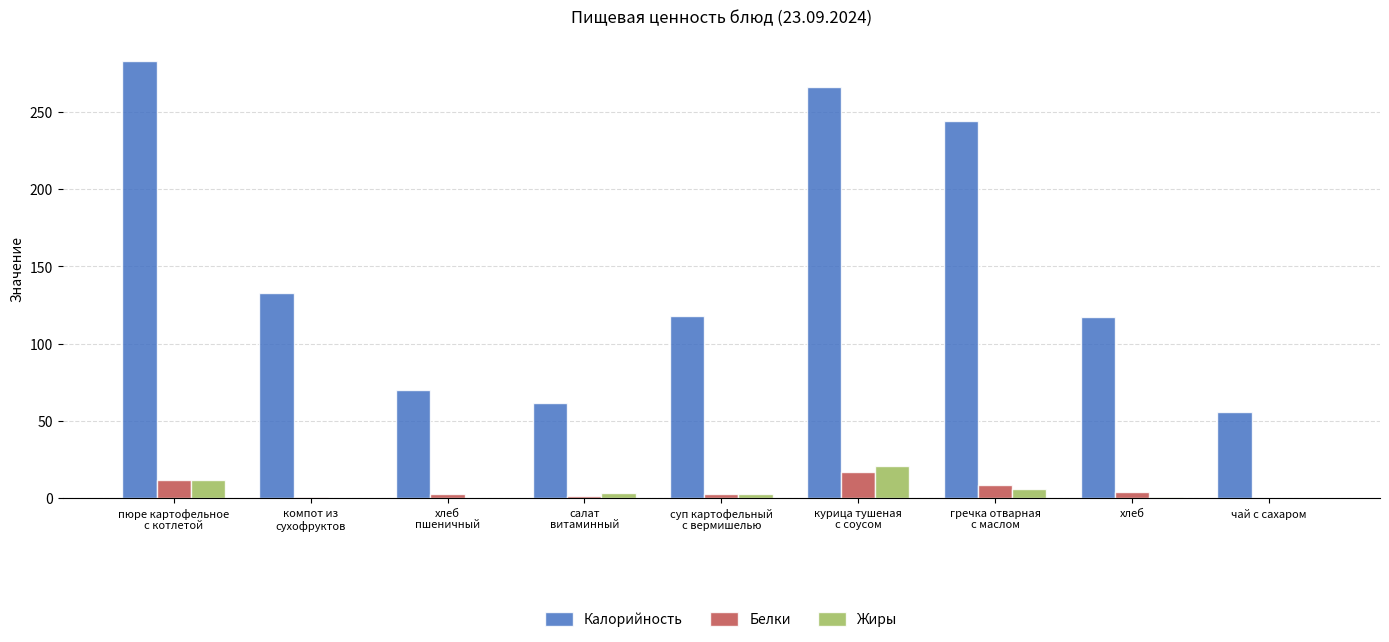

Which series has the largest total across all categories?

Калорийность